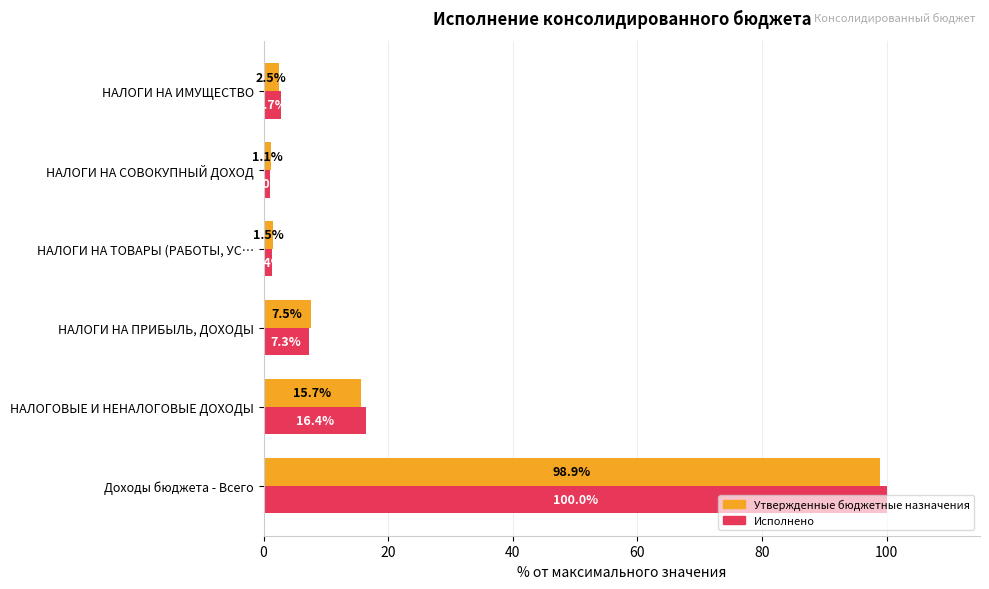

How many values in the Исполнено series are below 7?

3